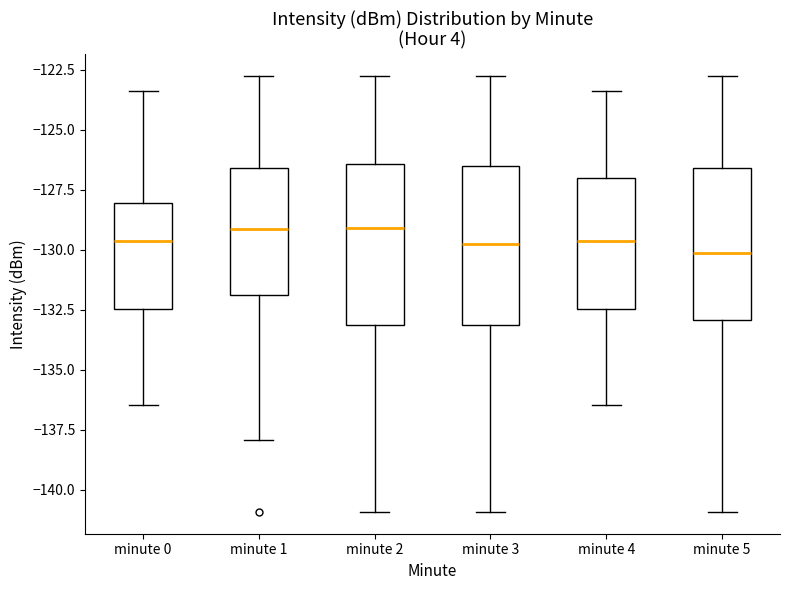

Reading left to right, read every box against the y-axis: the position of its median line, the range the box covers, and the ends of its whiskers. The values are not printed on the chart, so give them approximately, as read against the axis.

minute 0: median -129.5, box -132.5 to -128.0, whiskers -136.5 to -123.5
minute 1: median -129.0, box -132.0 to -126.5, whiskers -138.0 to -123.0
minute 2: median -129.0, box -133.0 to -126.5, whiskers -141.0 to -123.0
minute 3: median -130.0, box -133.0 to -126.5, whiskers -141.0 to -123.0
minute 4: median -129.5, box -132.5 to -127.0, whiskers -136.5 to -123.5
minute 5: median -130.0, box -133.0 to -126.5, whiskers -141.0 to -123.0